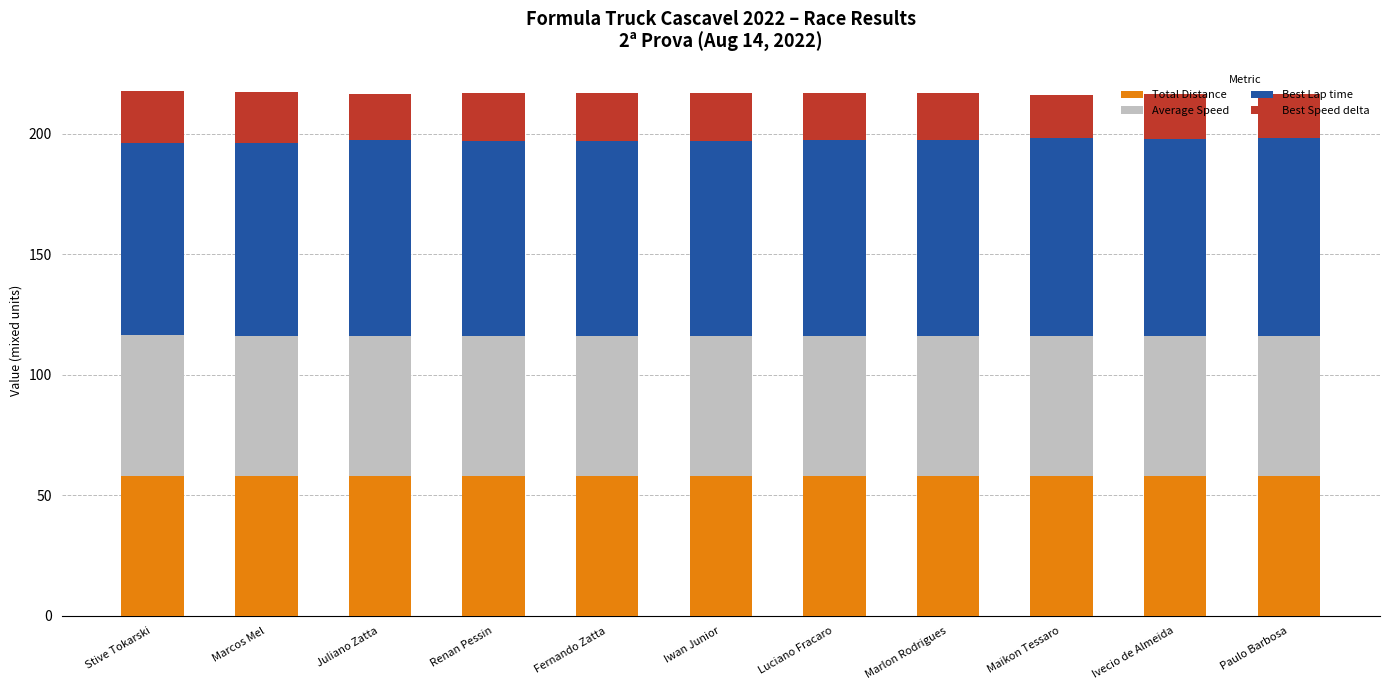

What value does the Total Distance series have at Paulo Barbosa?

58.1